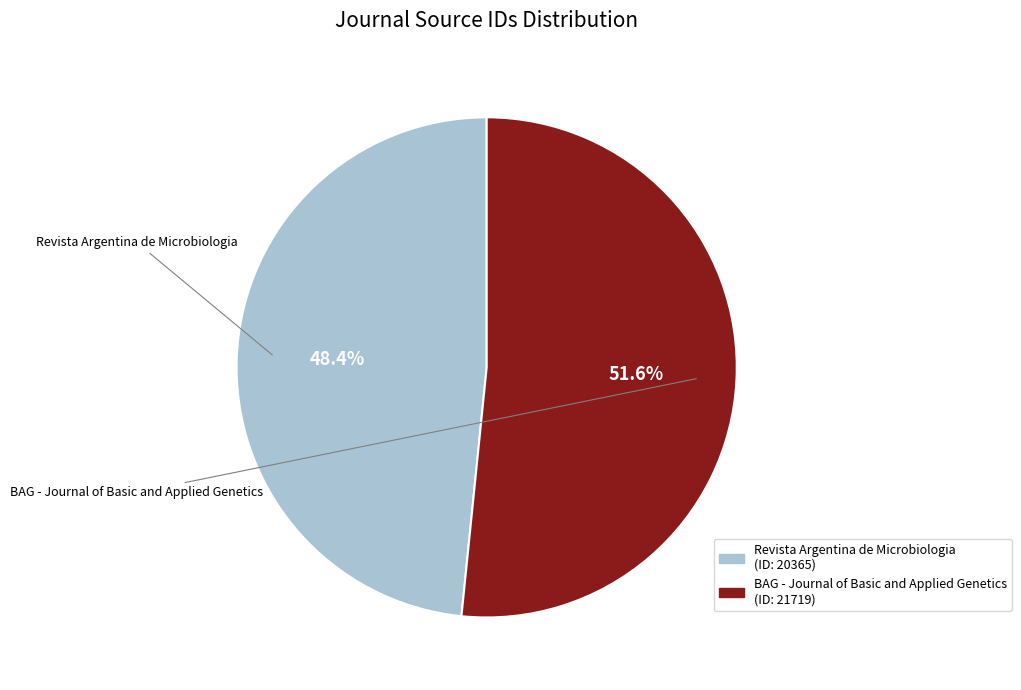

Is it true that Revista Argentina de Microbiologia is 48% of the pie?

True